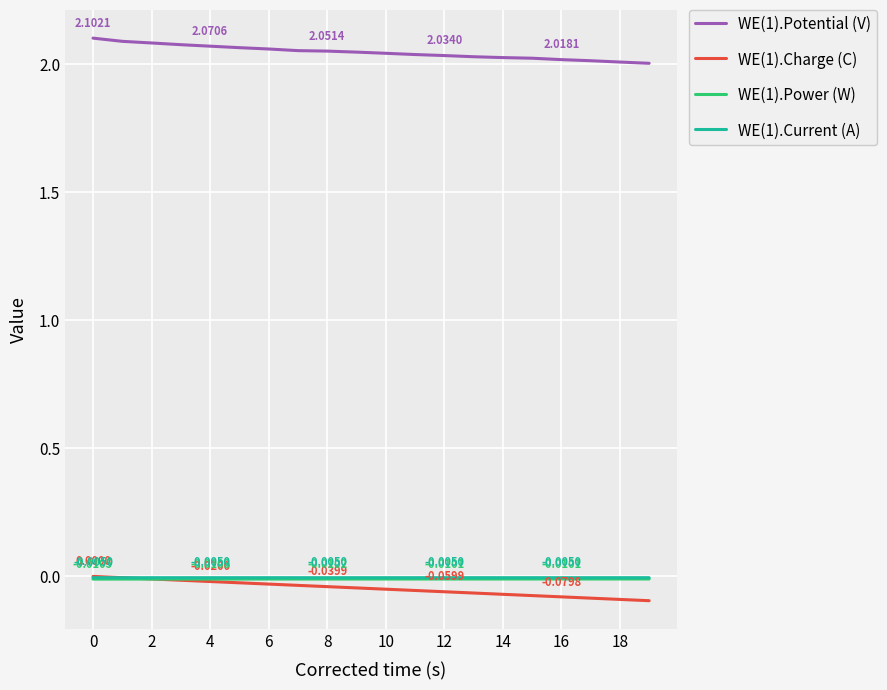

True or false: WE(1).Potential (V) and WE(1).Charge (C) intersect in this chart.

False